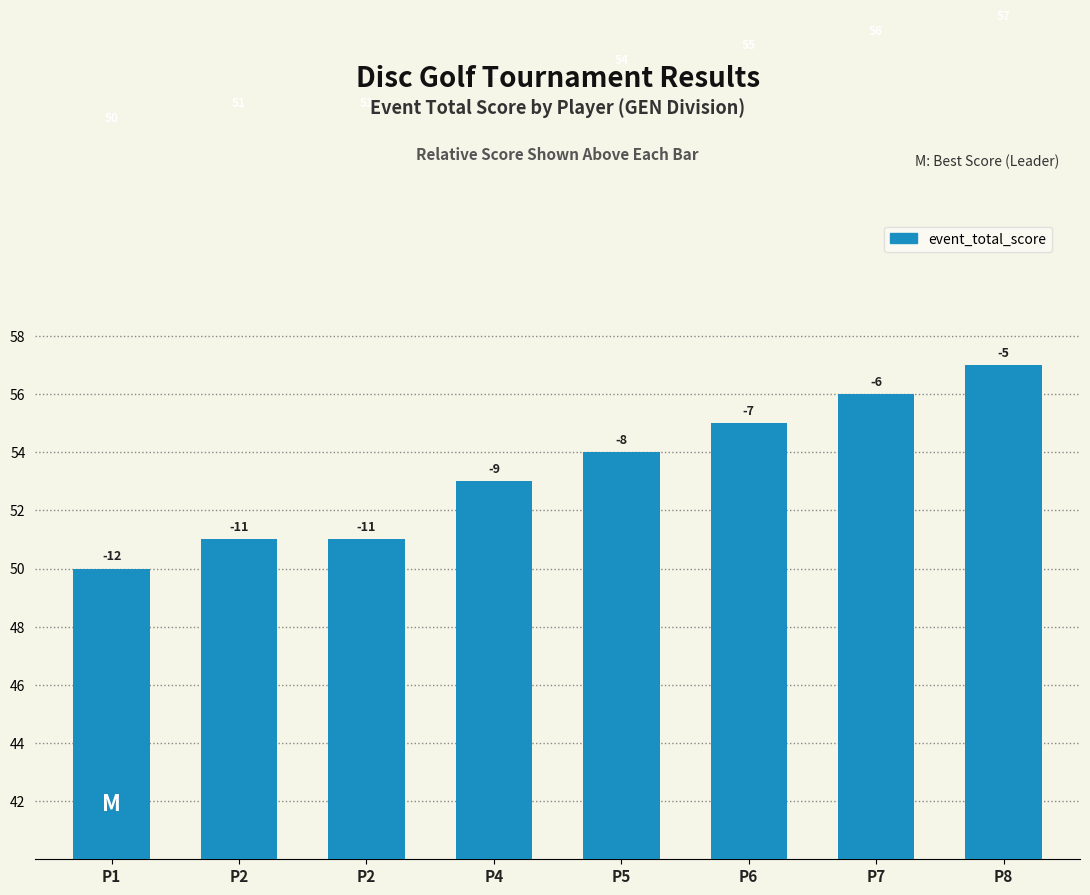

What is the change in value from P1 to P6?

+5